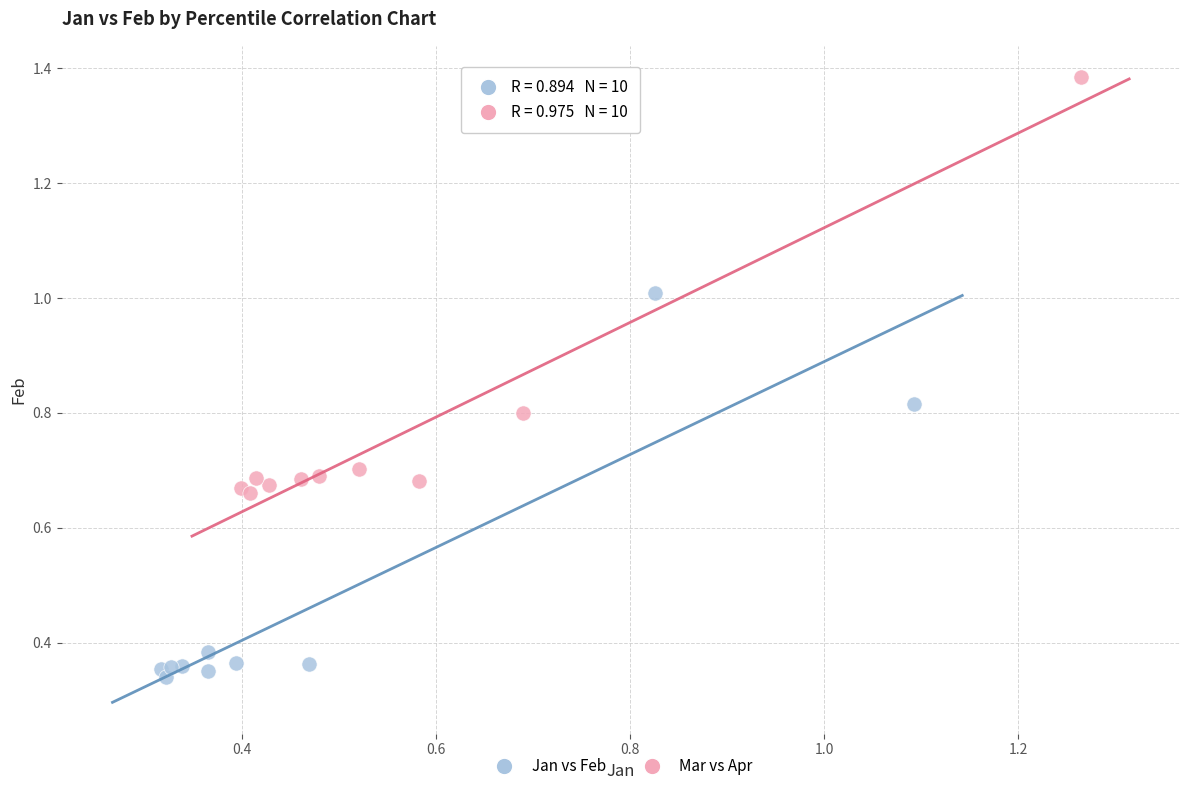

Which series contains the highest Y value?

Mar vs Apr